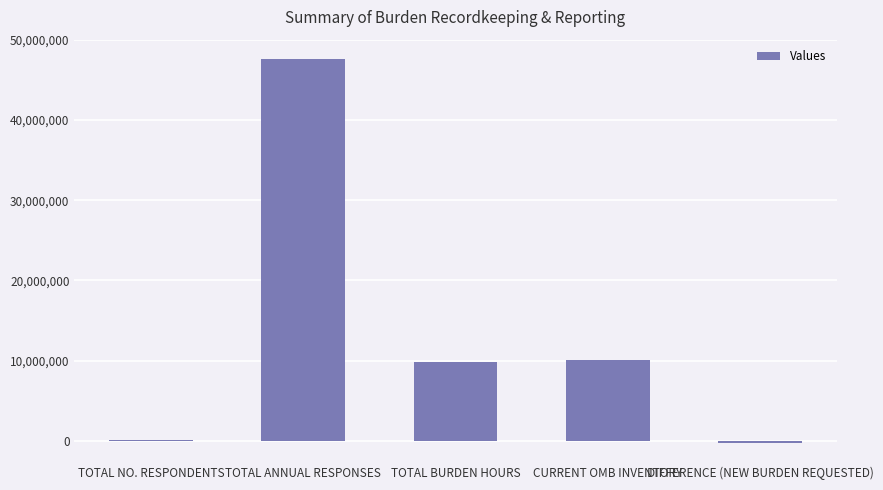

Are the bars grouped side by side (vs. stacked)?

No